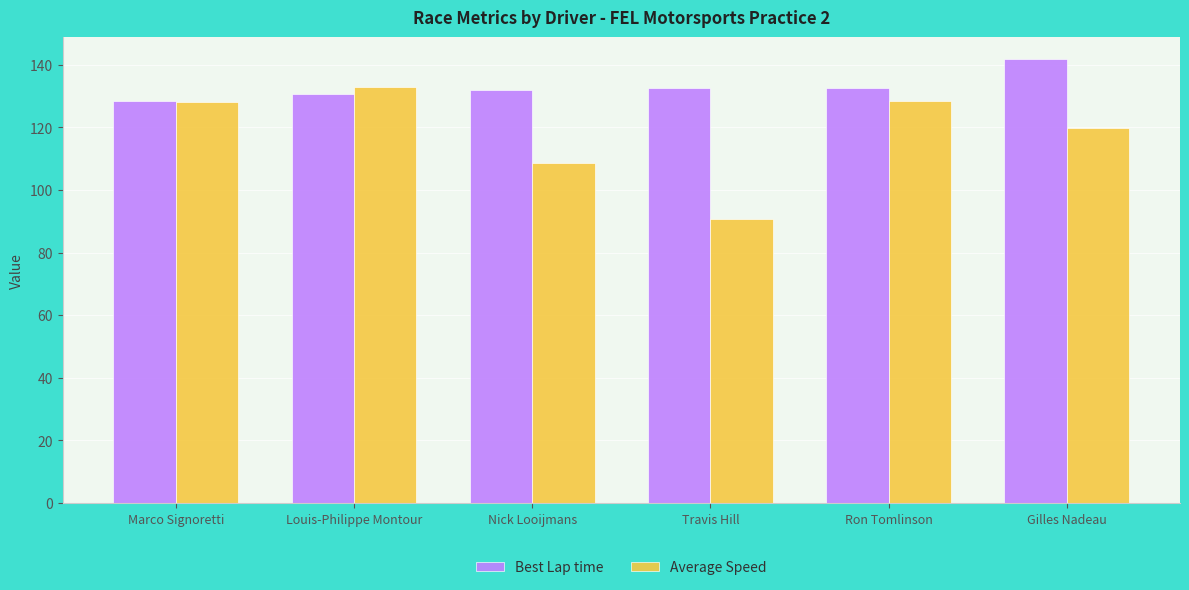

At how many categories does at least one series exceed 94?

6